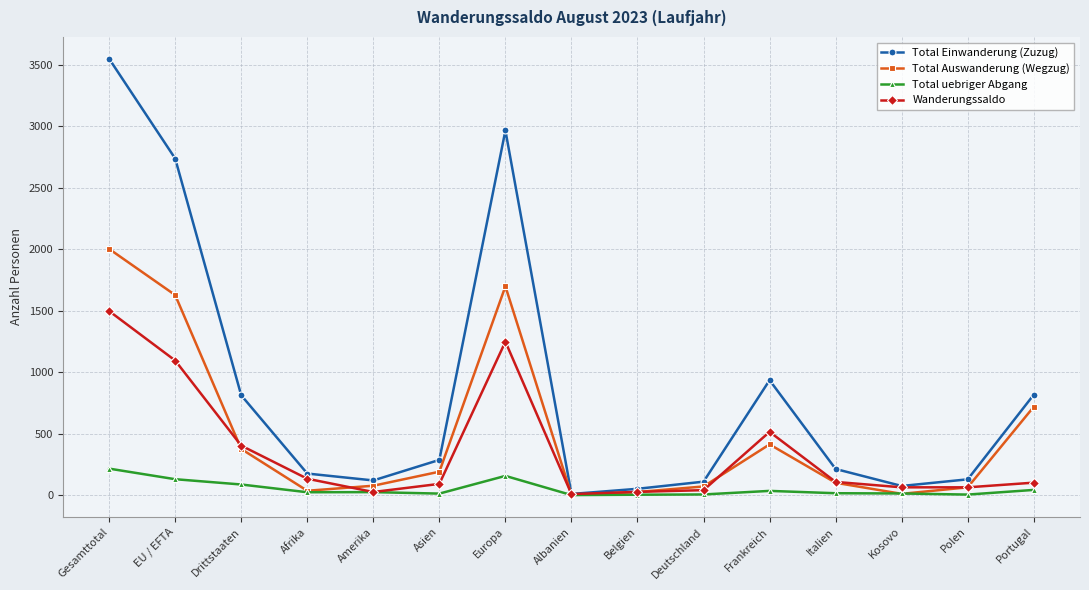

Which series has the largest total across all categories?

Total Einwanderung (Zuzug)